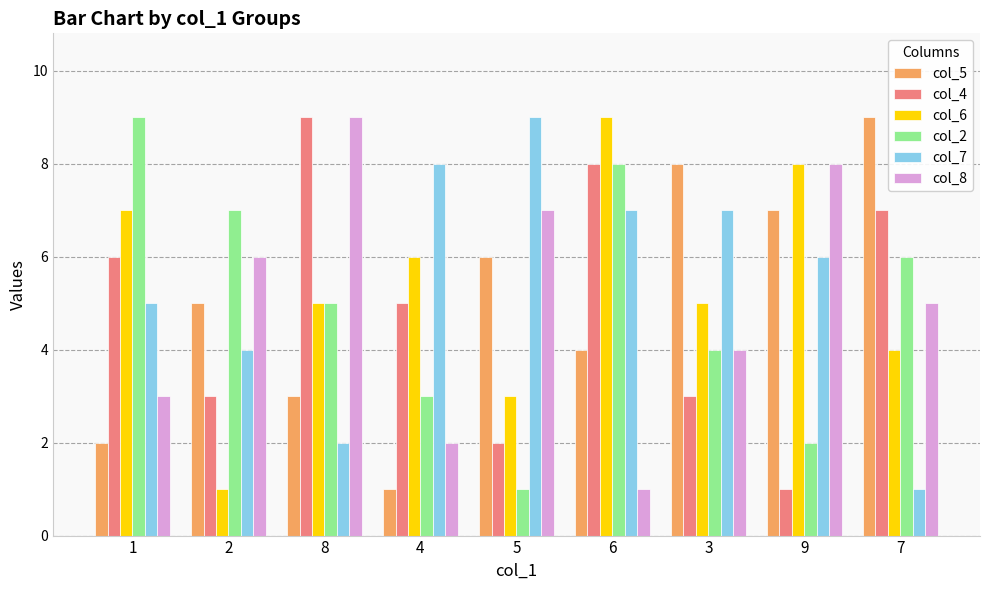

What is the label of the 4th bar from the left?

4